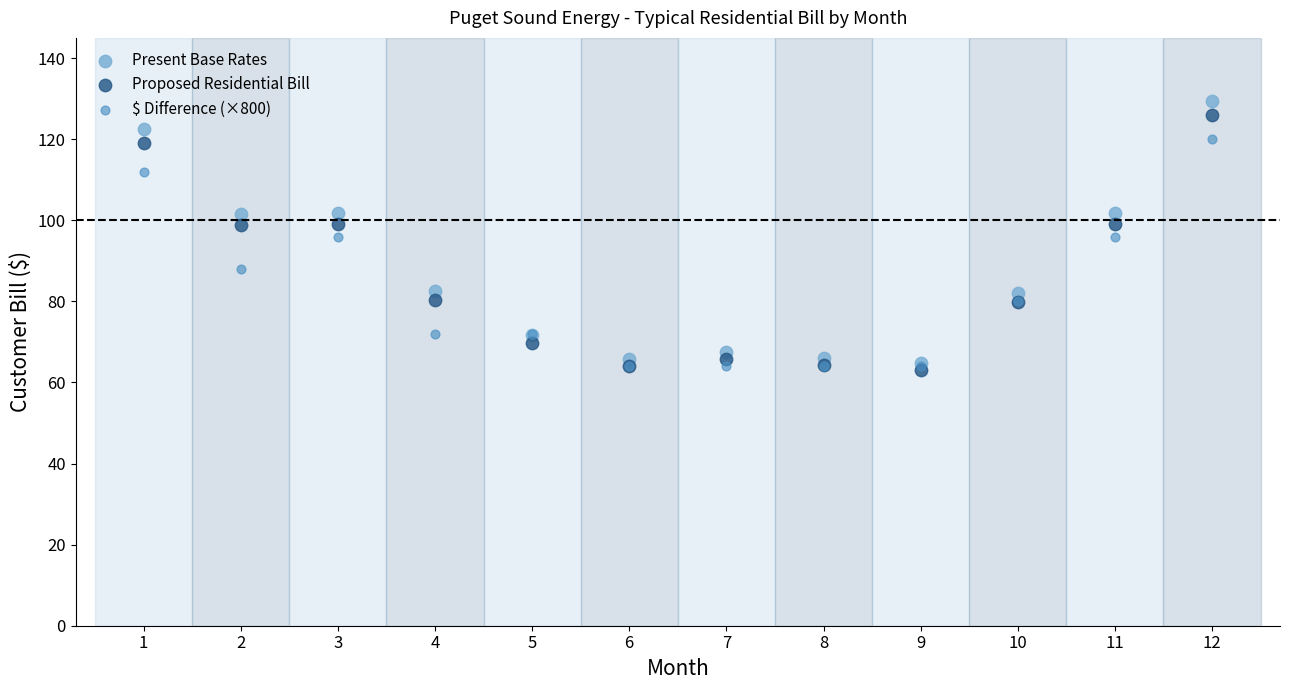

What are all the series names shown in the legend?

Present Base Rates, Proposed Residential Bill, $ Difference (×800)